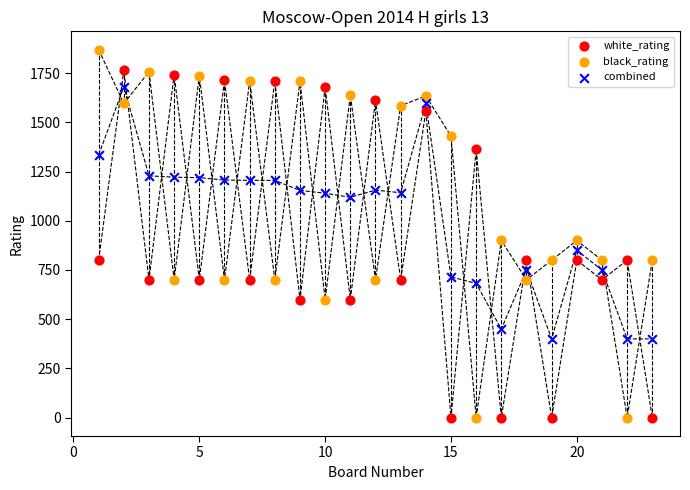

Across all data points, what is the range of X values (max minus min)?

22.0